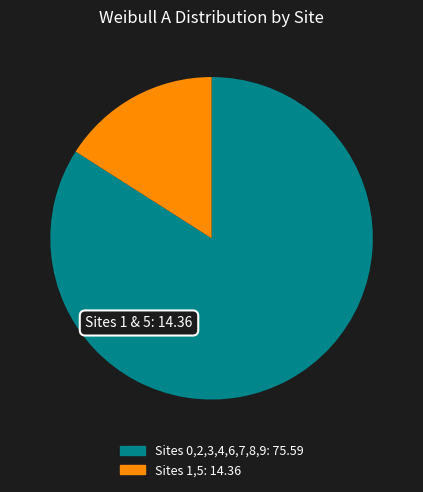

How many segments does this pie chart have?

2